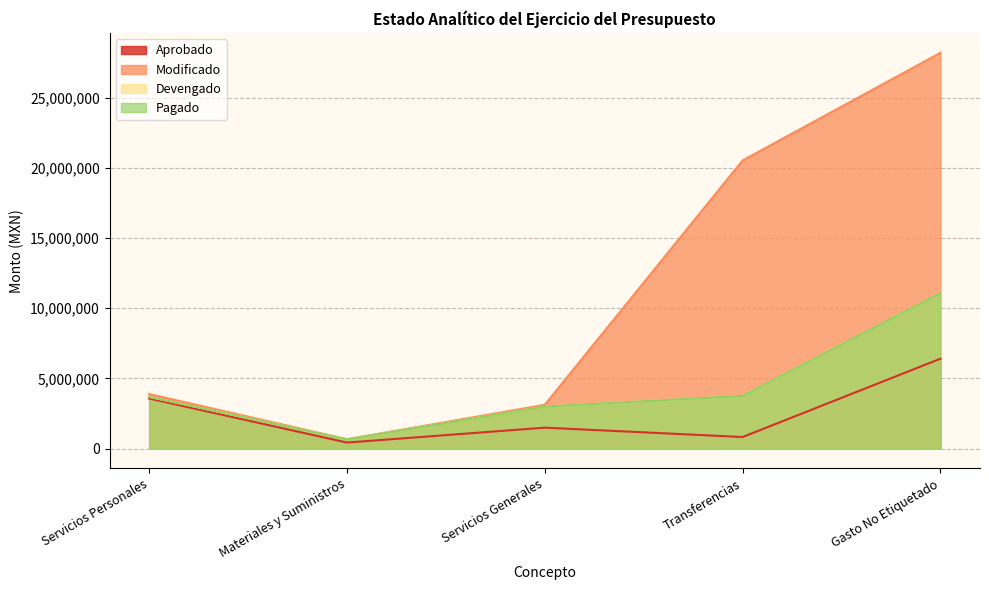

True or false: Devengado and Pagado intersect in this chart.

False